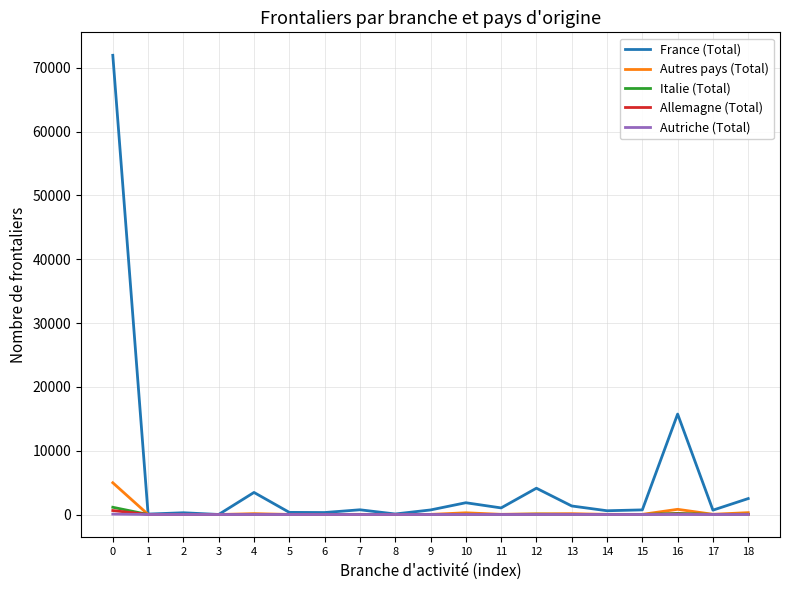

Which series has the largest total across all categories?

France (Total)